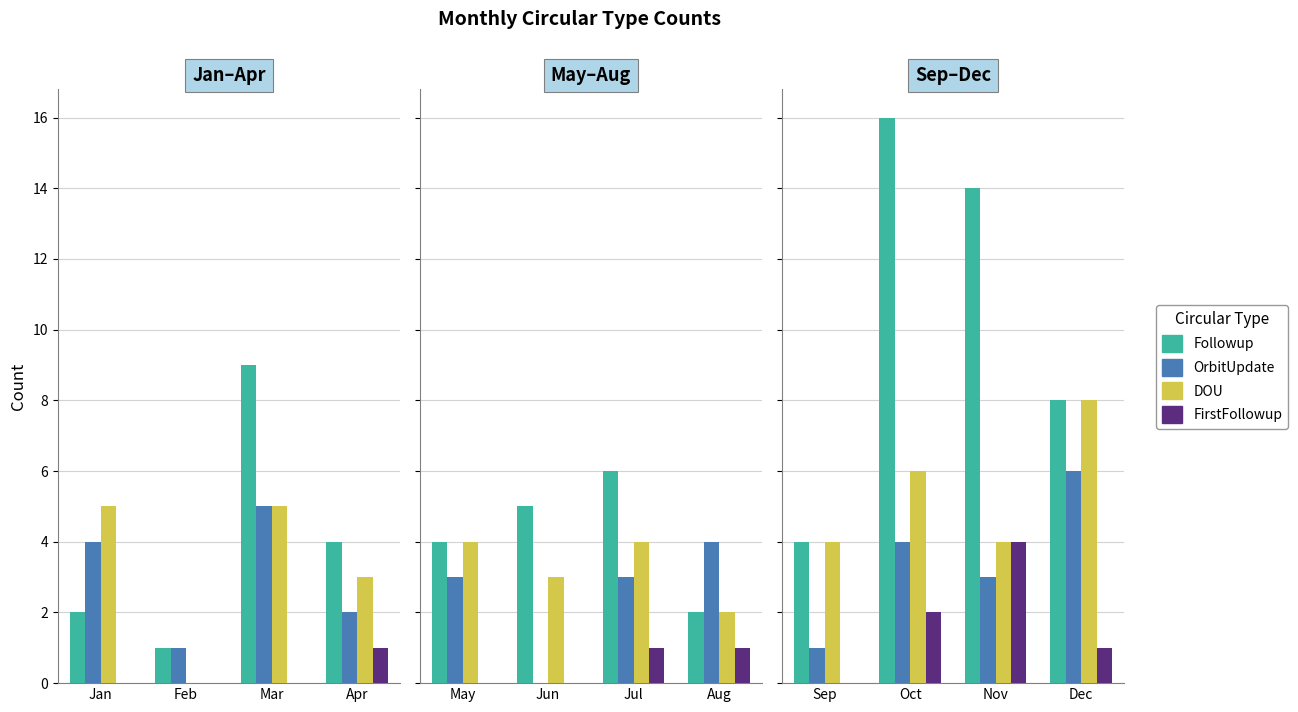

Are the bars horizontal?

No